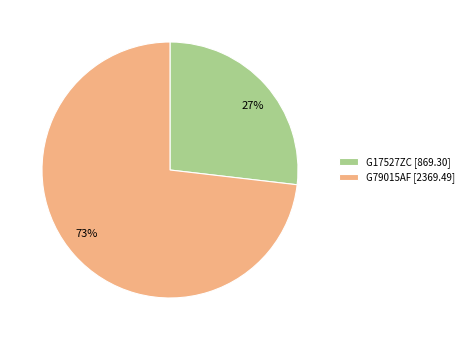

Is there any slice that represents more than half of the pie?

Yes